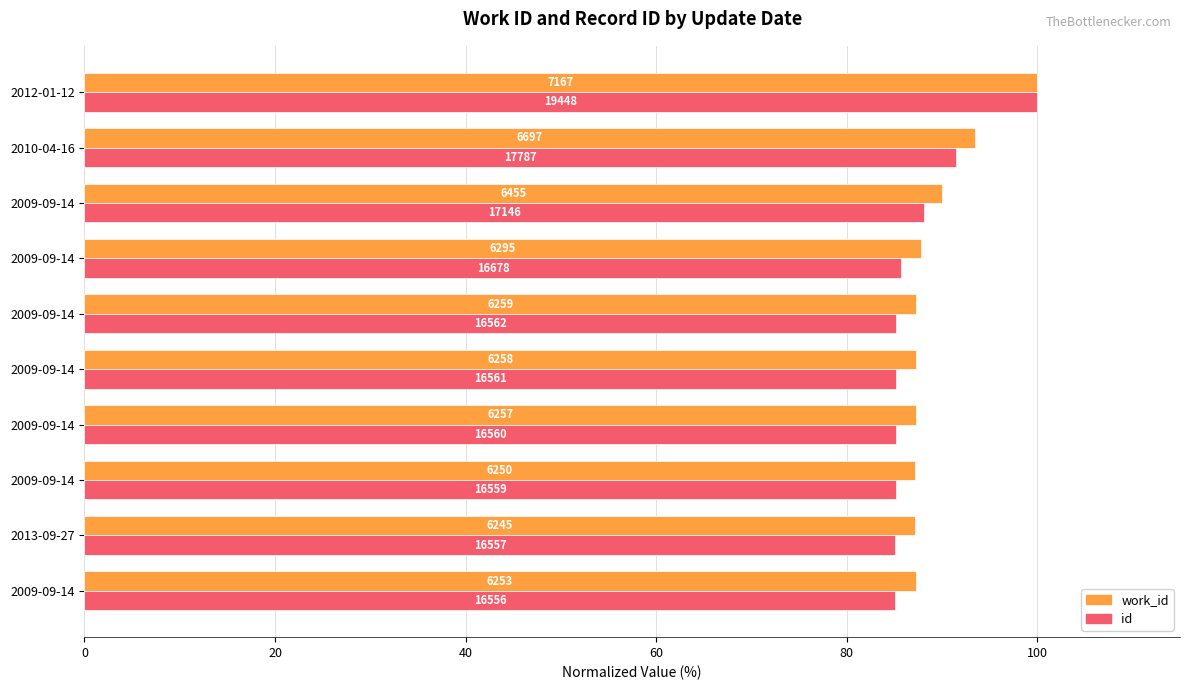

Reading right to left, extract all data points from this chart.

work_id: 100.0	93.4	90.1	87.8	87.3	87.3	87.3	87.2	87.1	87.2
id: 100.0	91.5	88.2	85.8	85.2	85.2	85.2	85.1	85.1	85.1